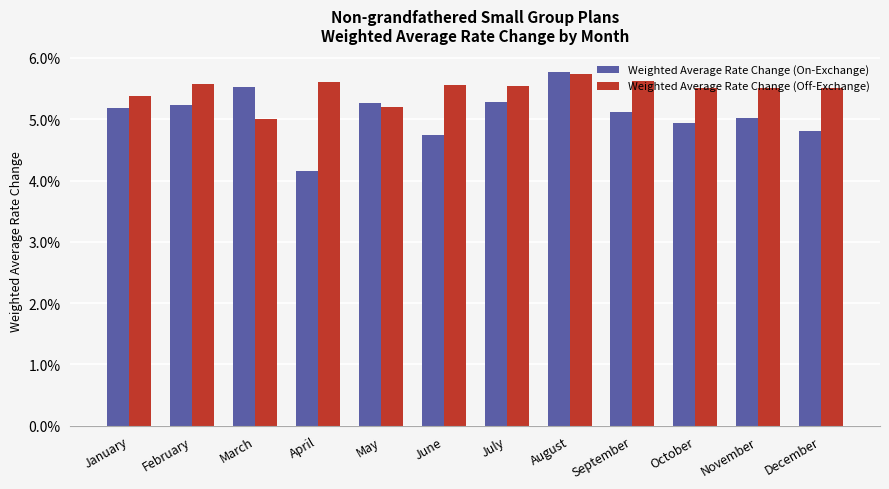

What are all the series names shown in the legend?

Weighted Average Rate Change (On-Exchange), Weighted Average Rate Change (Off-Exchange)